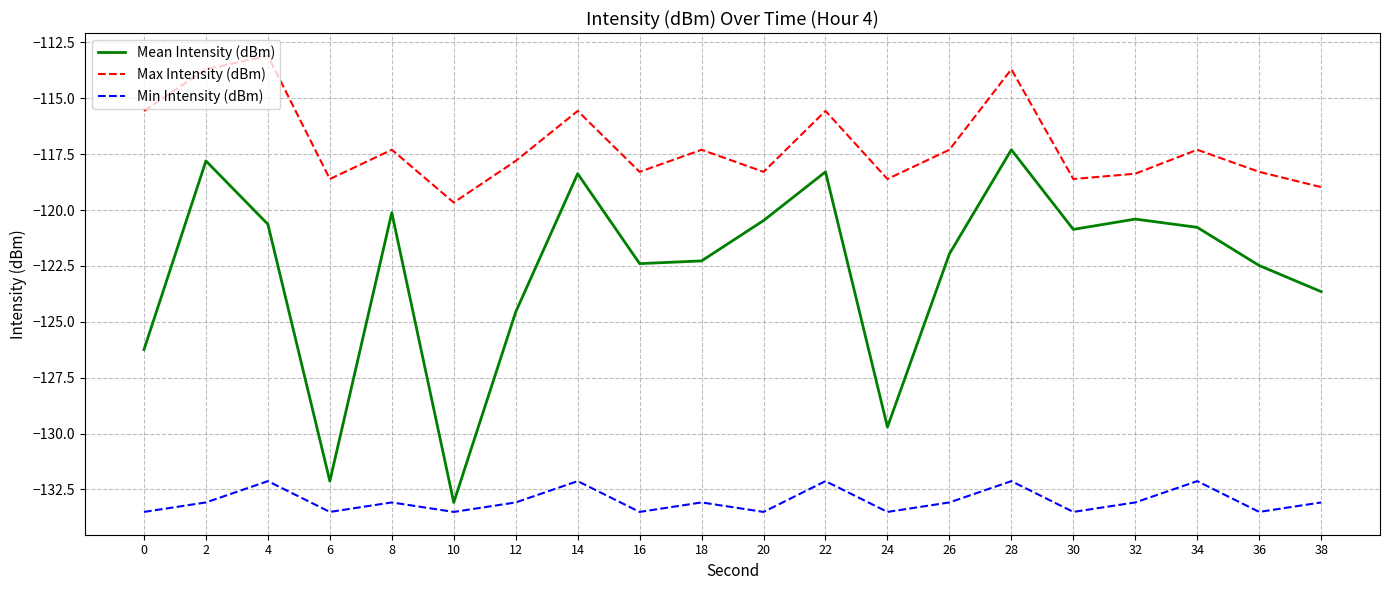

List the series in order of their peak value, highest first.

Max Intensity (dBm), Mean Intensity (dBm), Min Intensity (dBm)